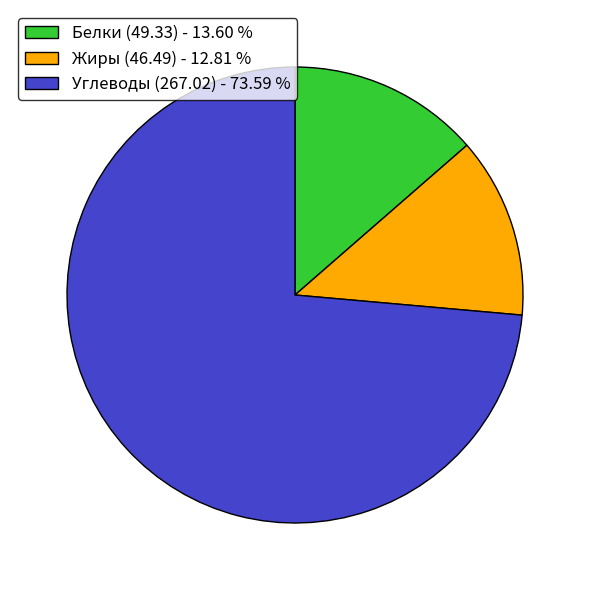

Which category accounts for the majority?

Углеводы (267.02) - 73.59 %